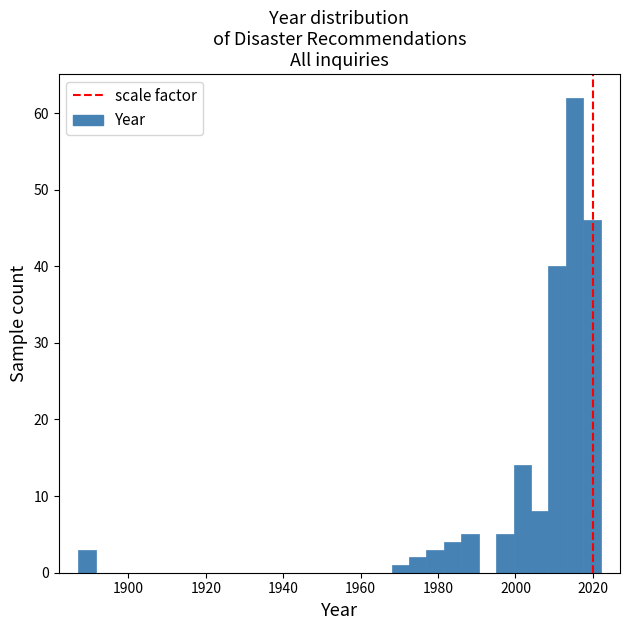

Read against the x-axis, roughly where is the centre of the tallest bar?

2016